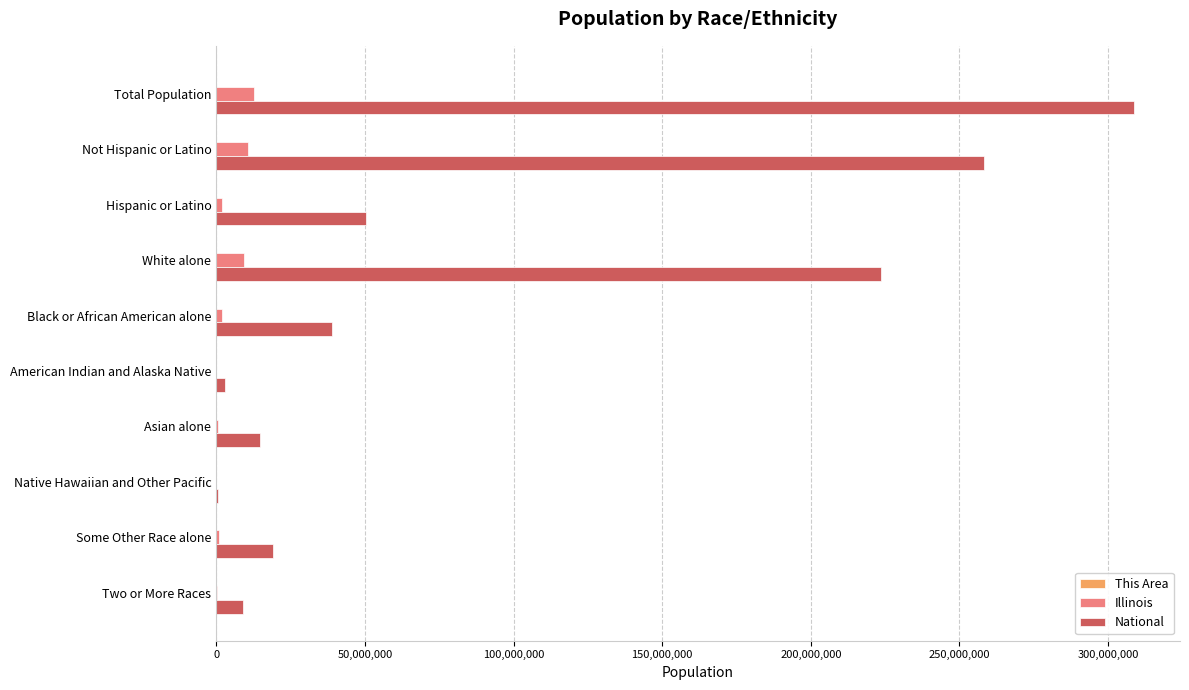

What is the maximum value for National?

308745538